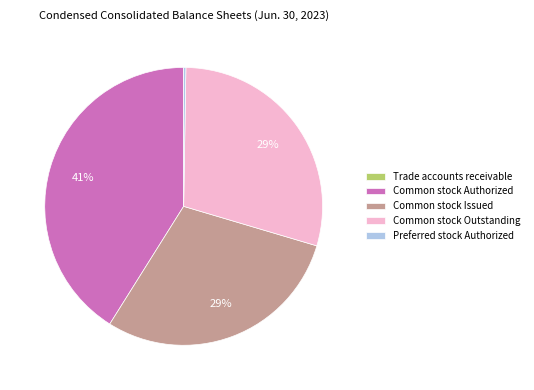

To the nearest percent, what is the difference between the largest and smallest slice percentages?

41%